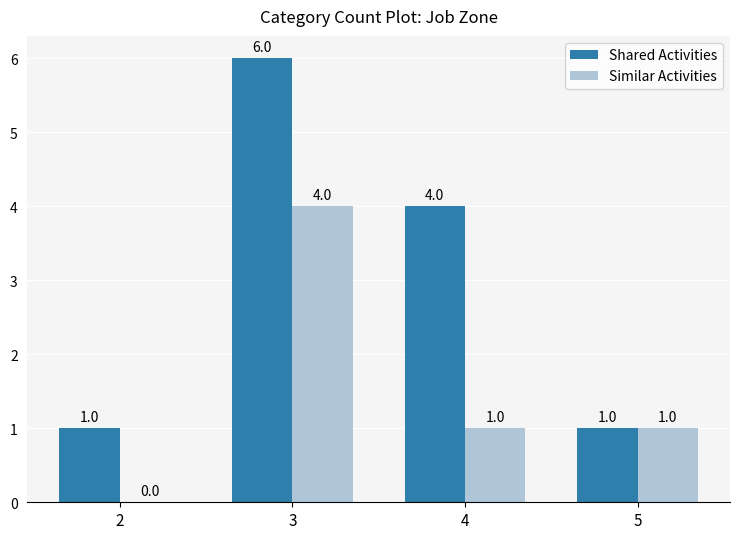

What is the sum of the Similar Activities values at 2 and 4?

1